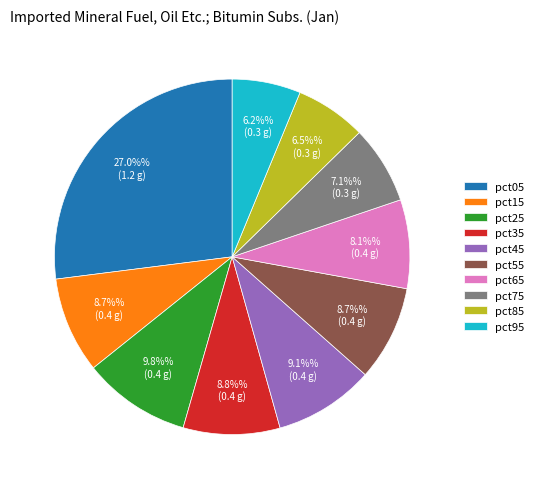

Count the number of slices in the pie.

10